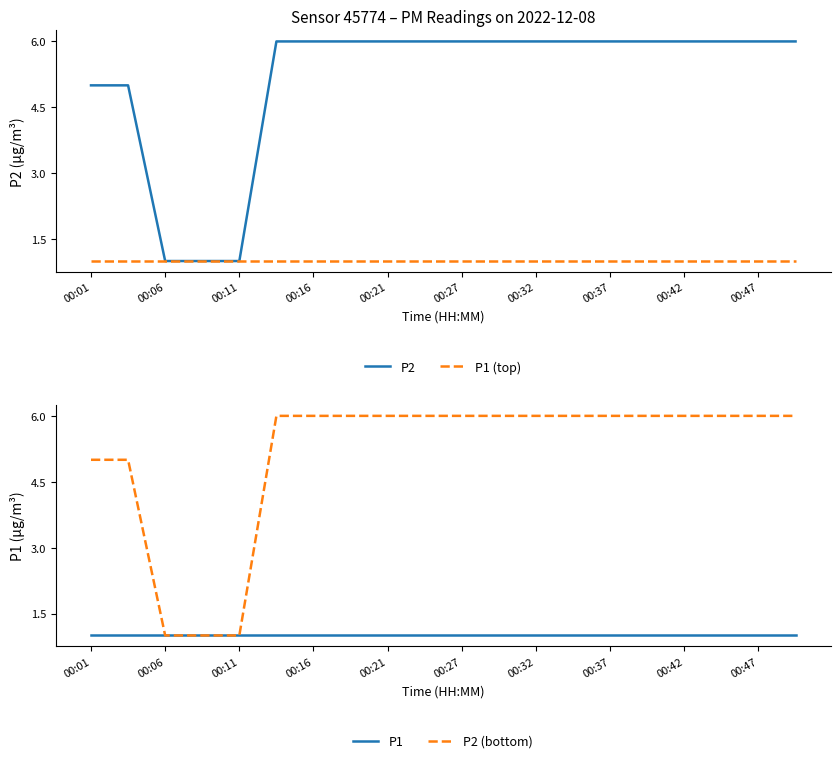

How many distinct data groups are displayed?

4